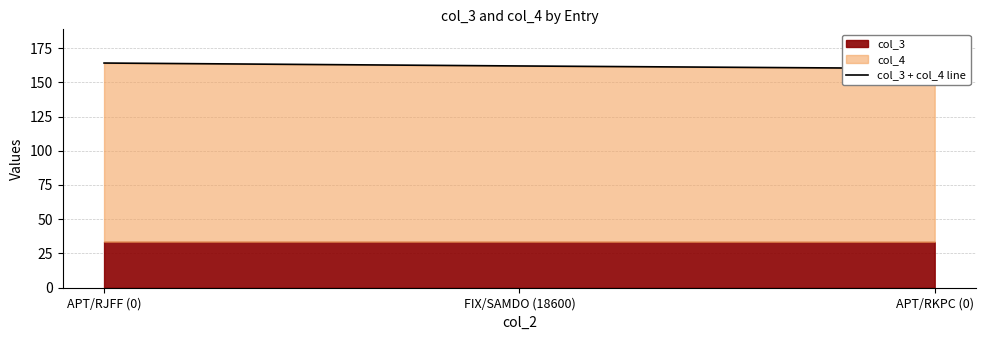

What is the label of the 2nd point from the left?

FIX/SAMDO (18600)